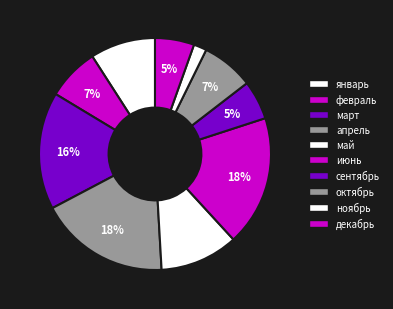

How many slices are in this pie chart?

10